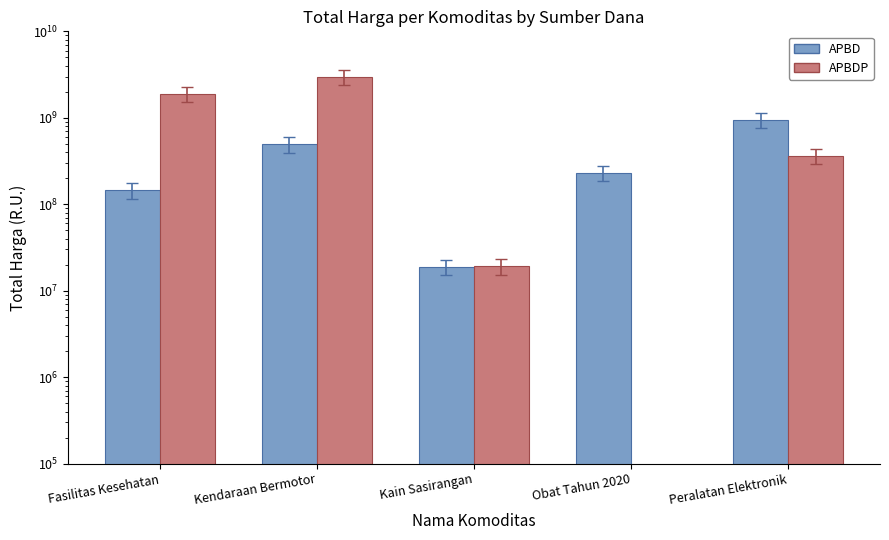

What position from the right is Fasilitas Kesehatan?

5